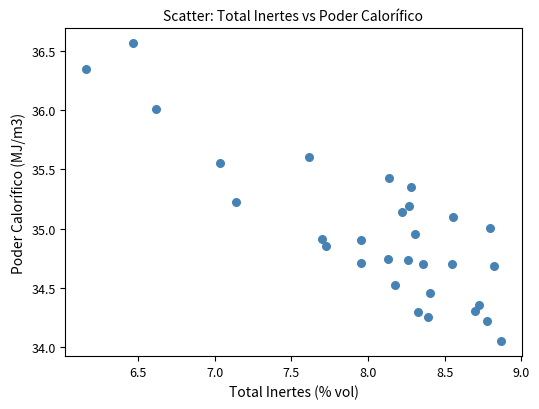

What is the range of Y values (max minus min)?

2.5